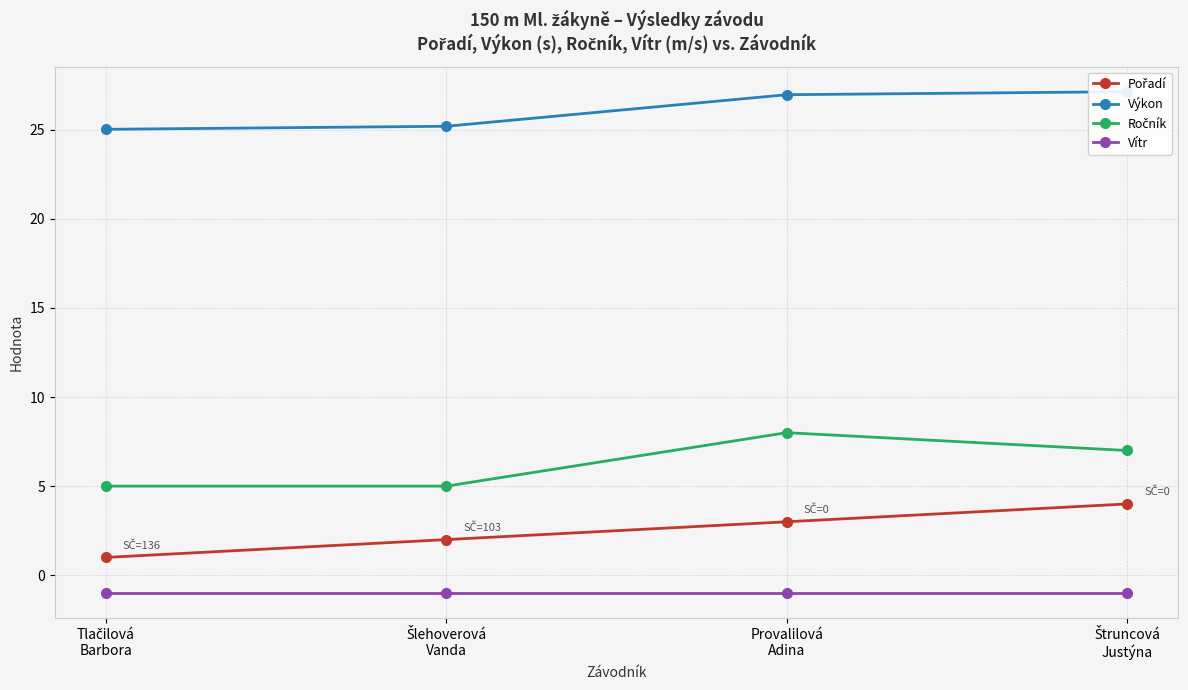

What is the value of the Vítr point at the 1st from the left?

-1